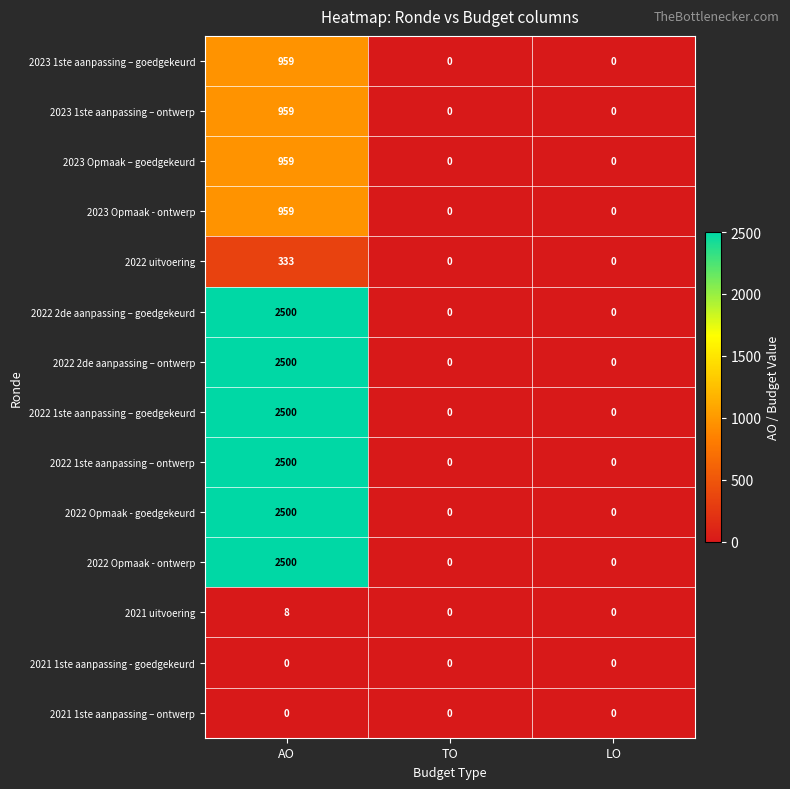

What is the greatest value displayed?

2500